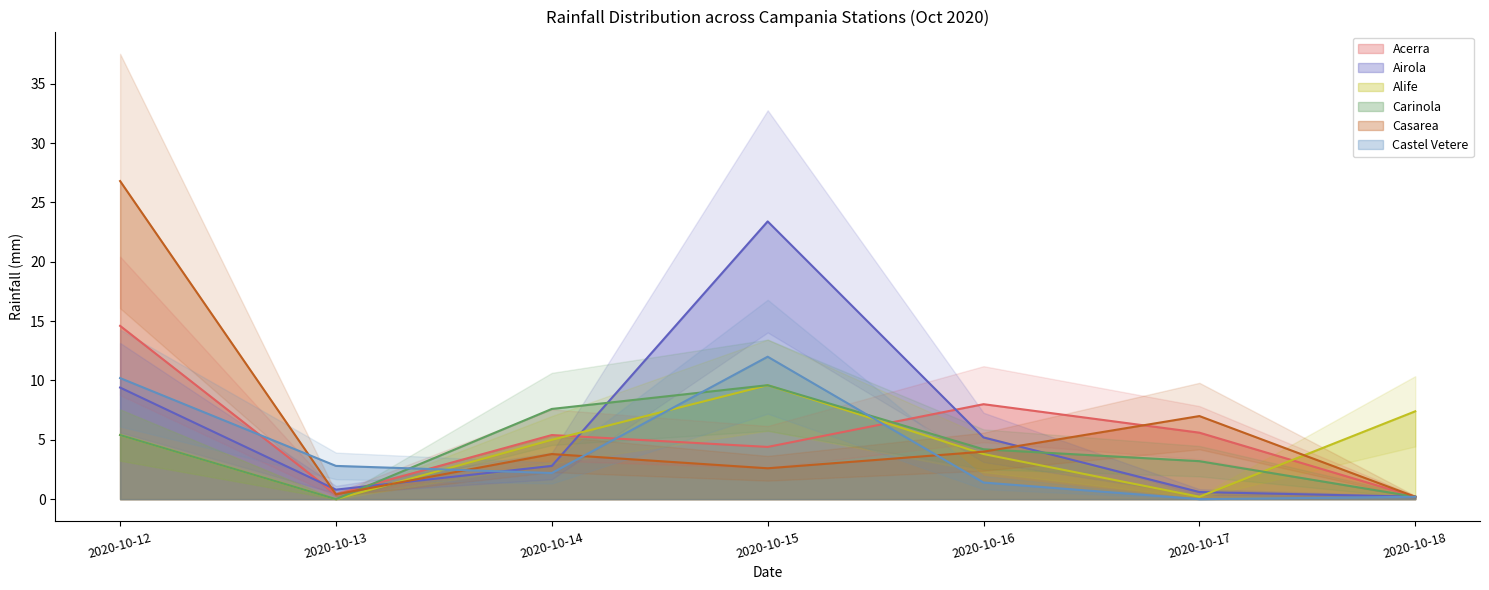

What is the sum of the Carinola values at 2020-10-14 and 2020-10-17?

10.8